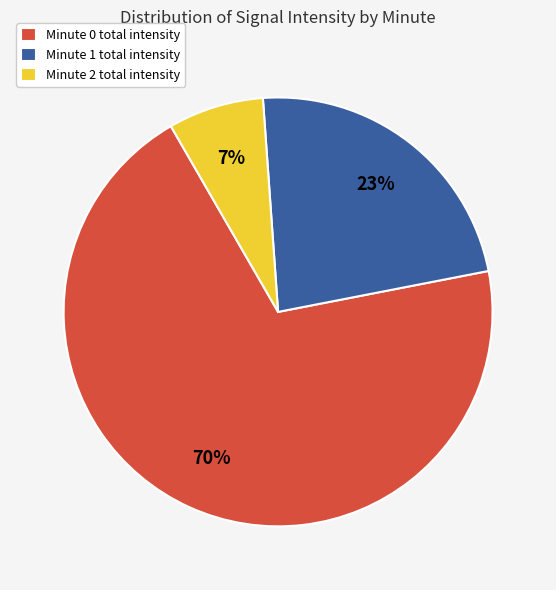

The Minute 1 total intensity slice represents 16% of the pie. True or false?

False